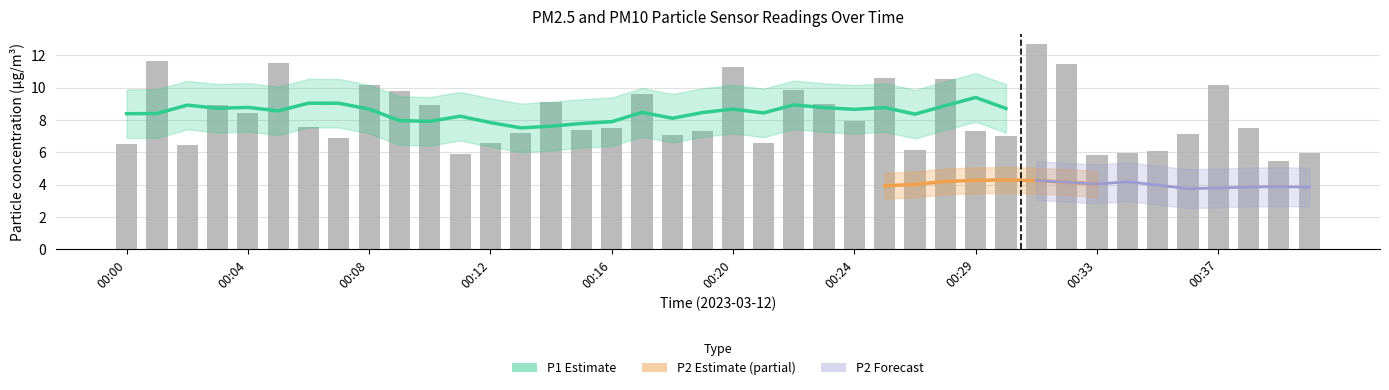

What is the value of the 24th bar from the left?

9.0